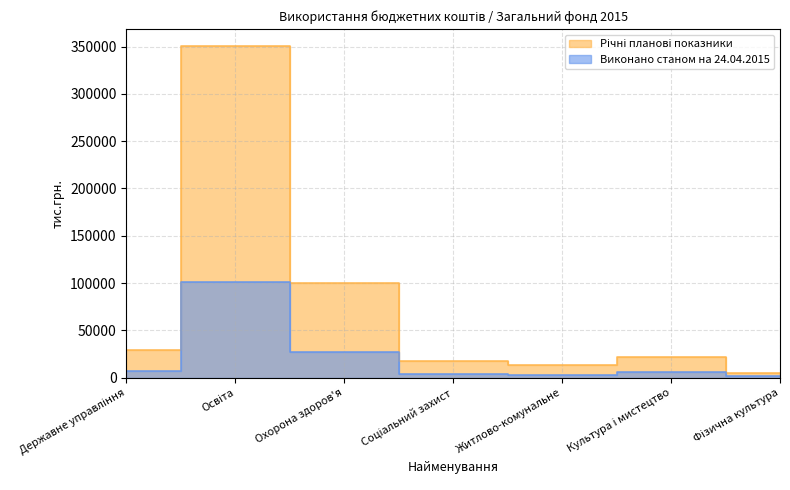

Which has a higher value, Культура і мистецтво or Житлово-комунальне?

Культура і мистецтво